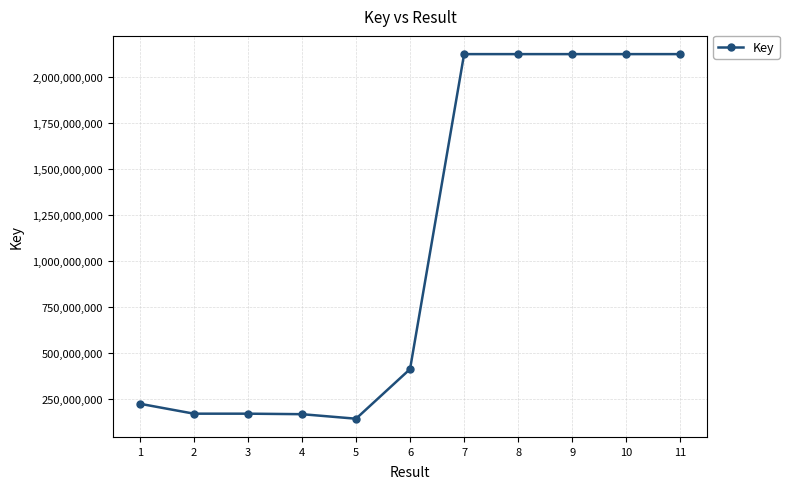

What is the greatest value displayed?

2124662207